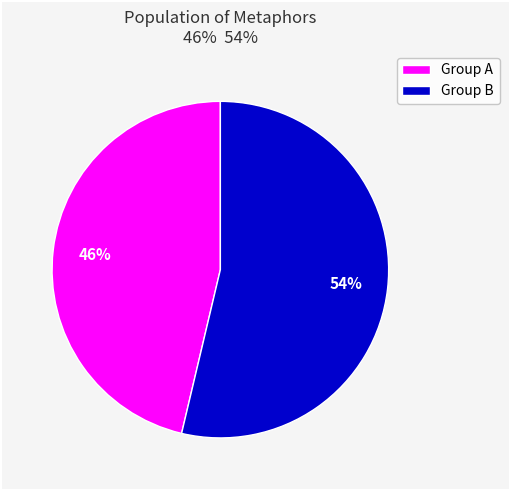

The Group B slice represents 64% of the pie. True or false?

False